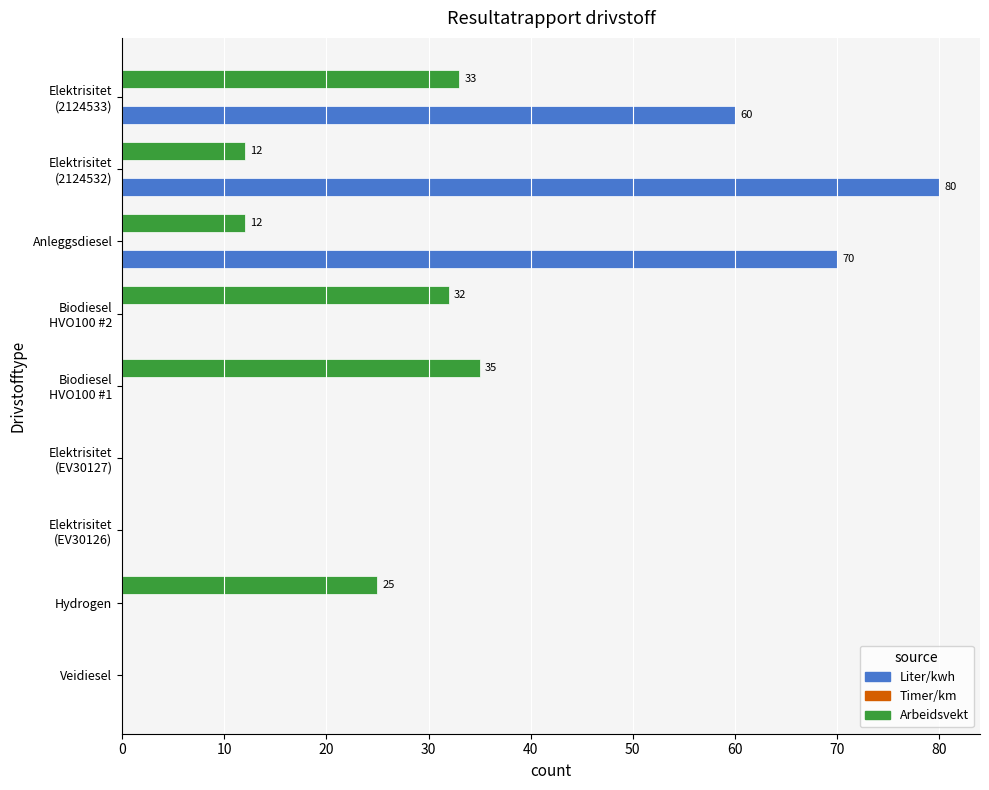

What is the sum of the Liter/kwh values at Anleggsdiesel and Veidiesel?

70